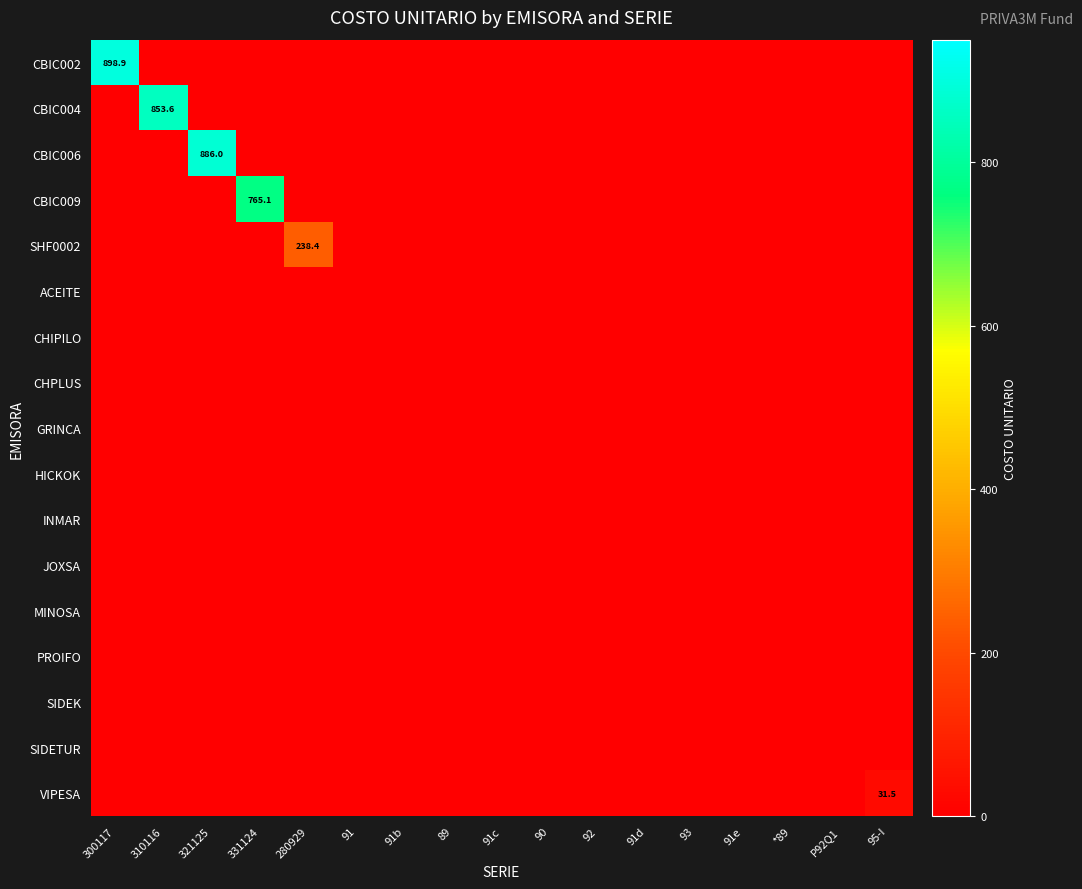

At how many categories does at least one series exceed 823?

3